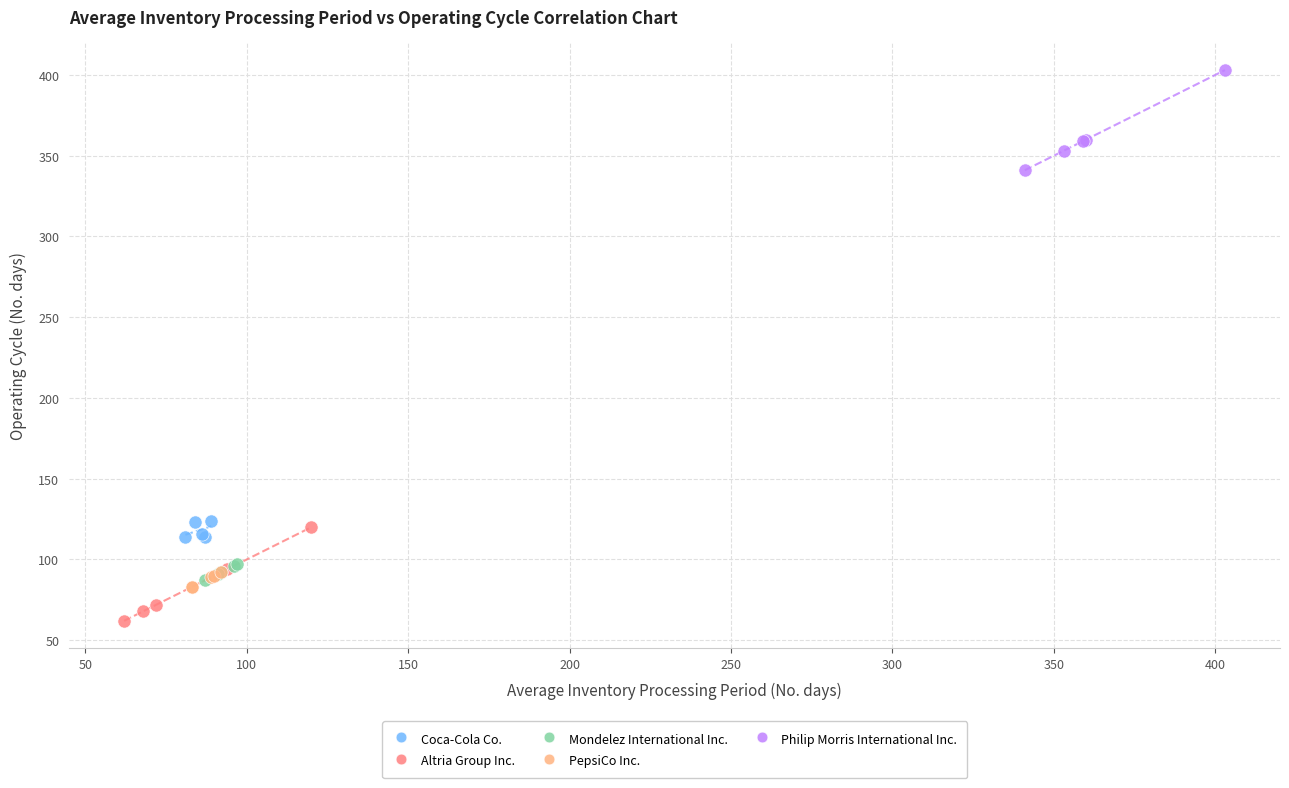

Which series reaches the maximum Y coordinate?

Philip Morris International Inc.